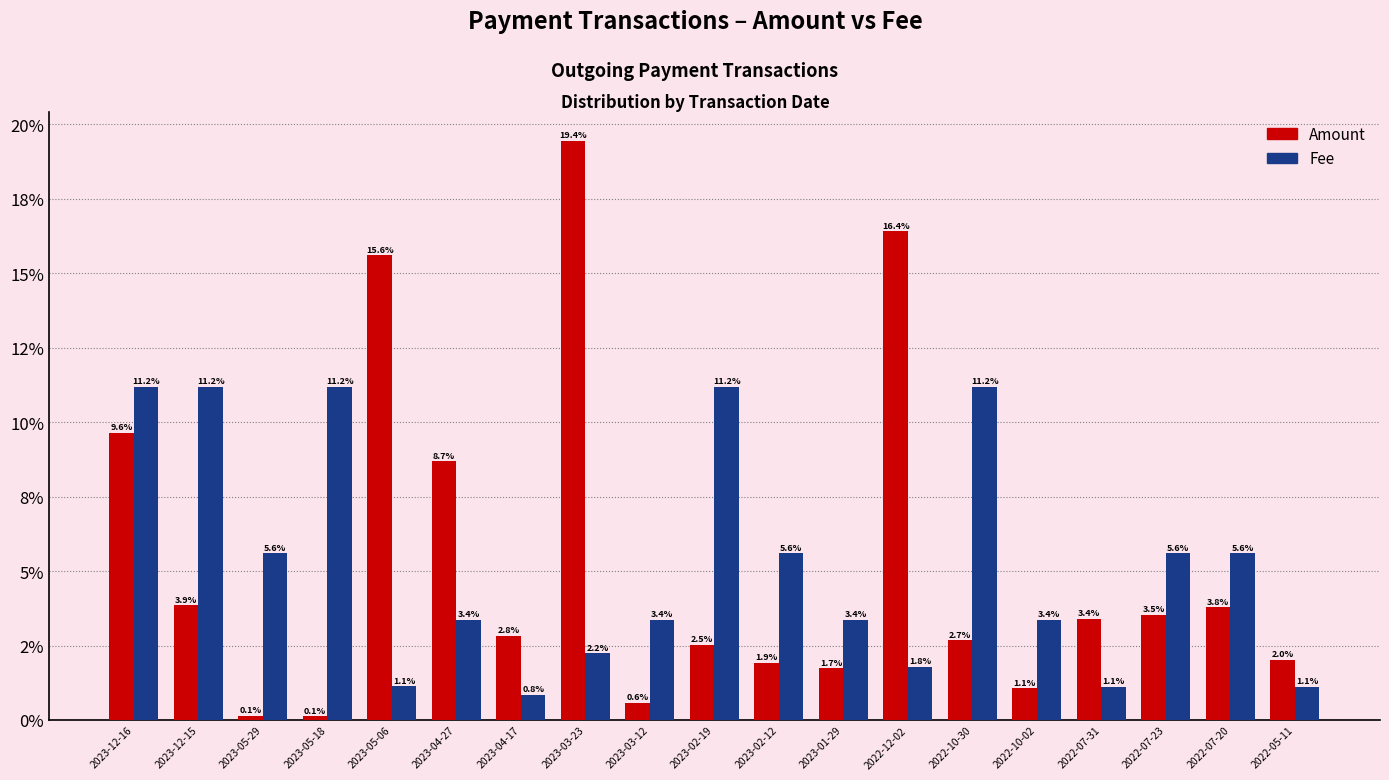

What are all the series names shown in the legend?

Amount, Fee